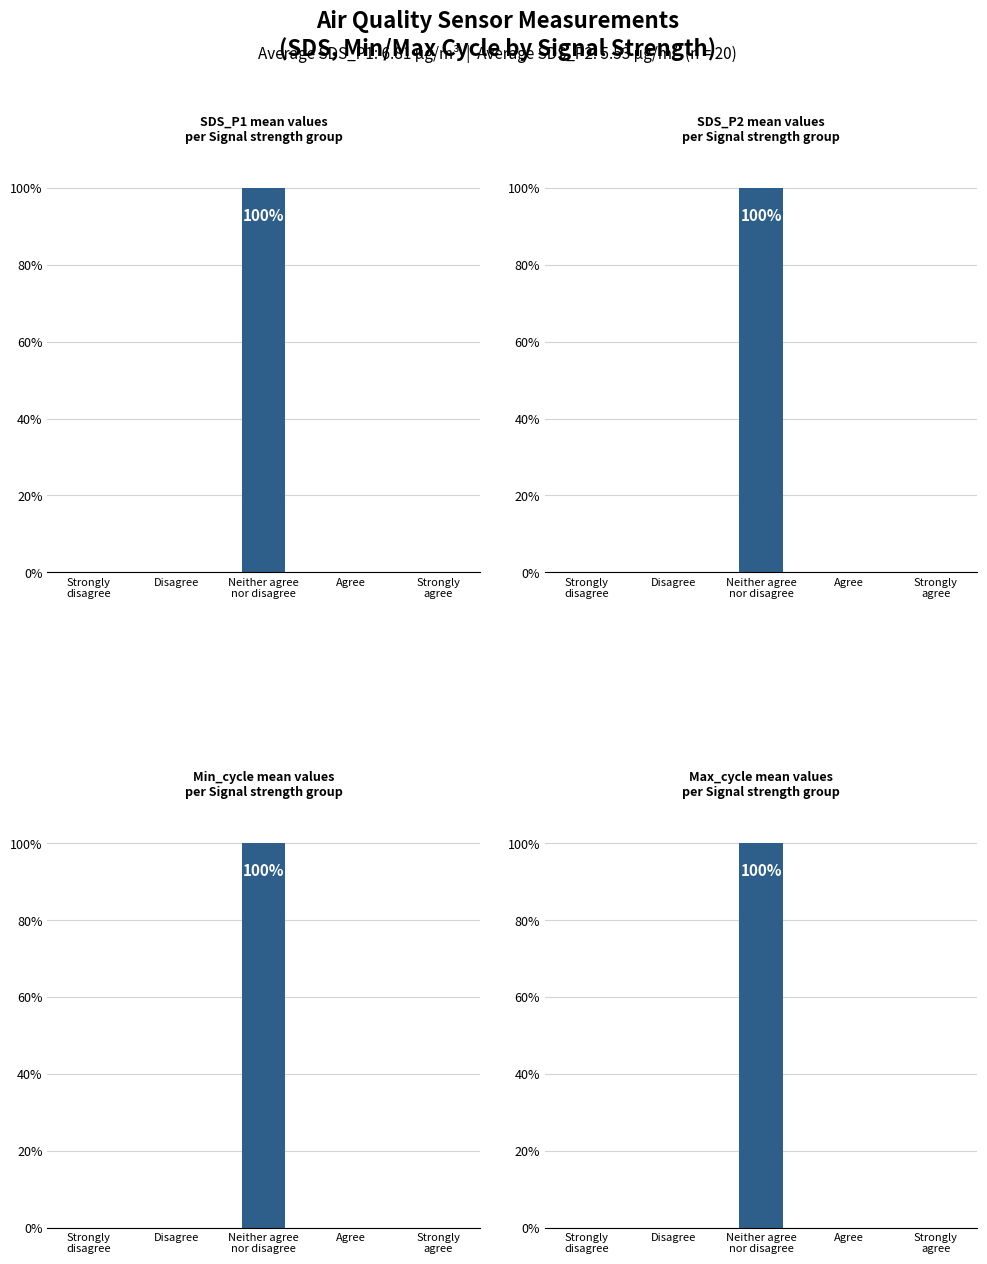

What is the difference between the Min_cycle mean values
per Signal strength group values at Disagree and Neither agree
nor disagree?

100